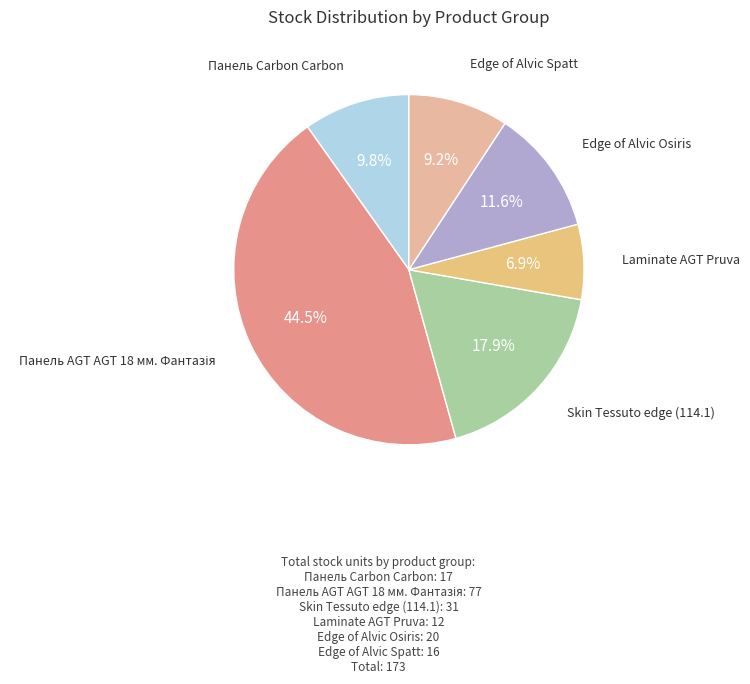

How many slices are in this pie chart?

6